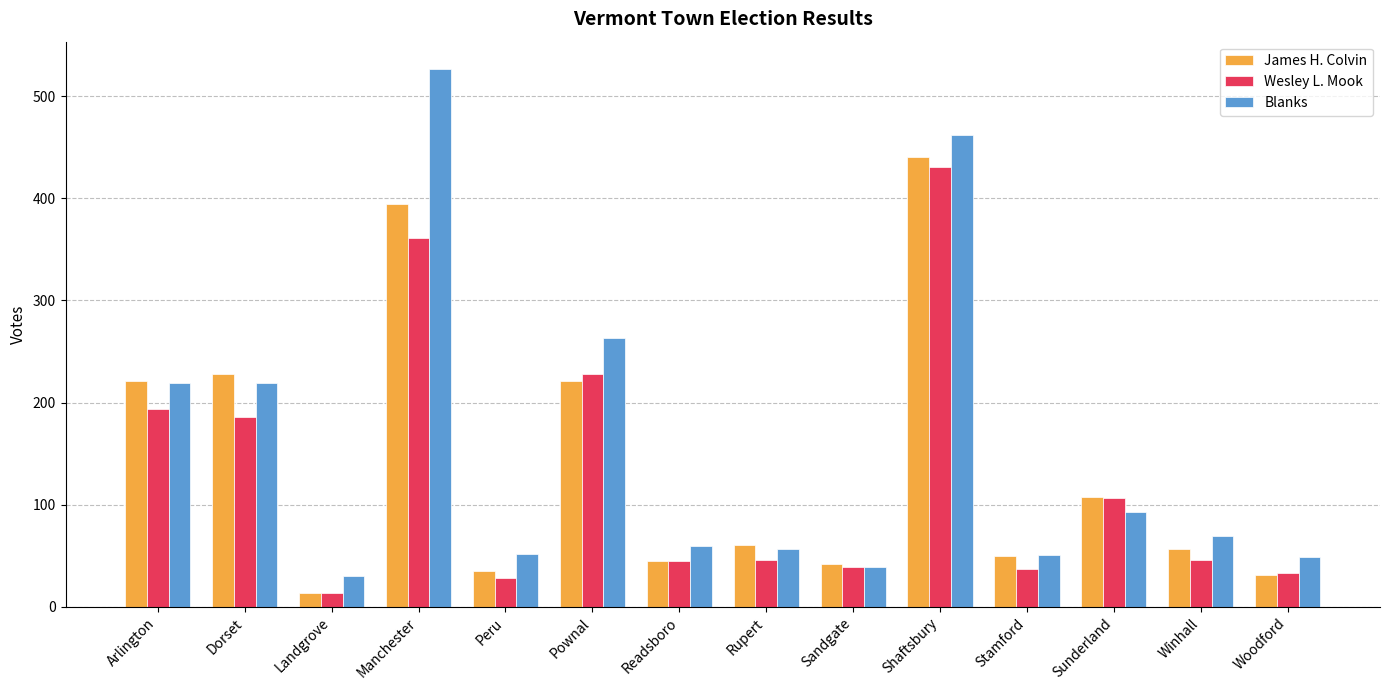

Which series has the largest range (max minus min)?

Blanks